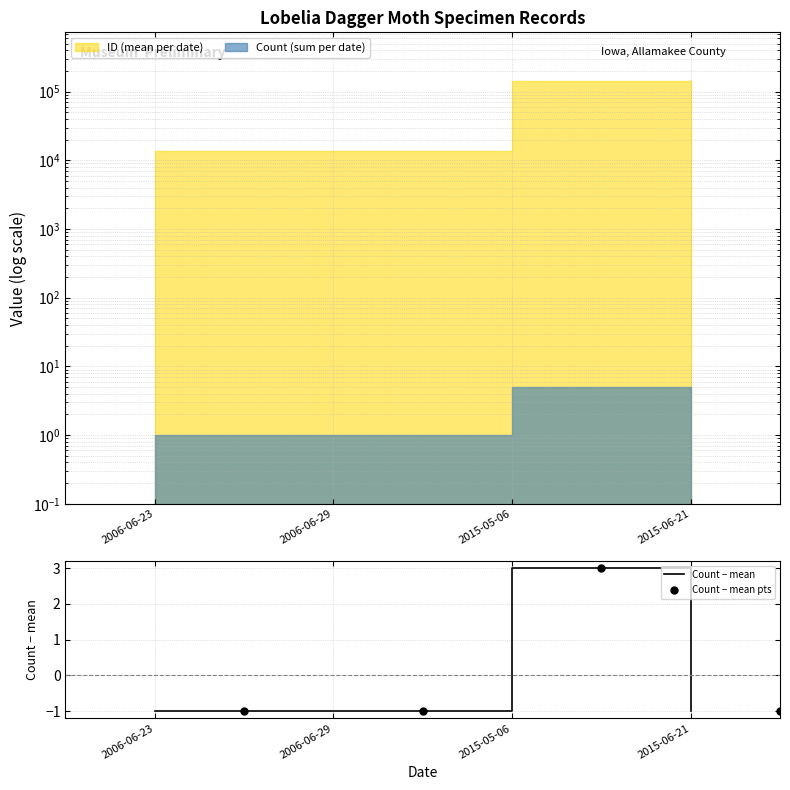

What are all the series names shown in the legend?

Count − mean, Count − mean pts